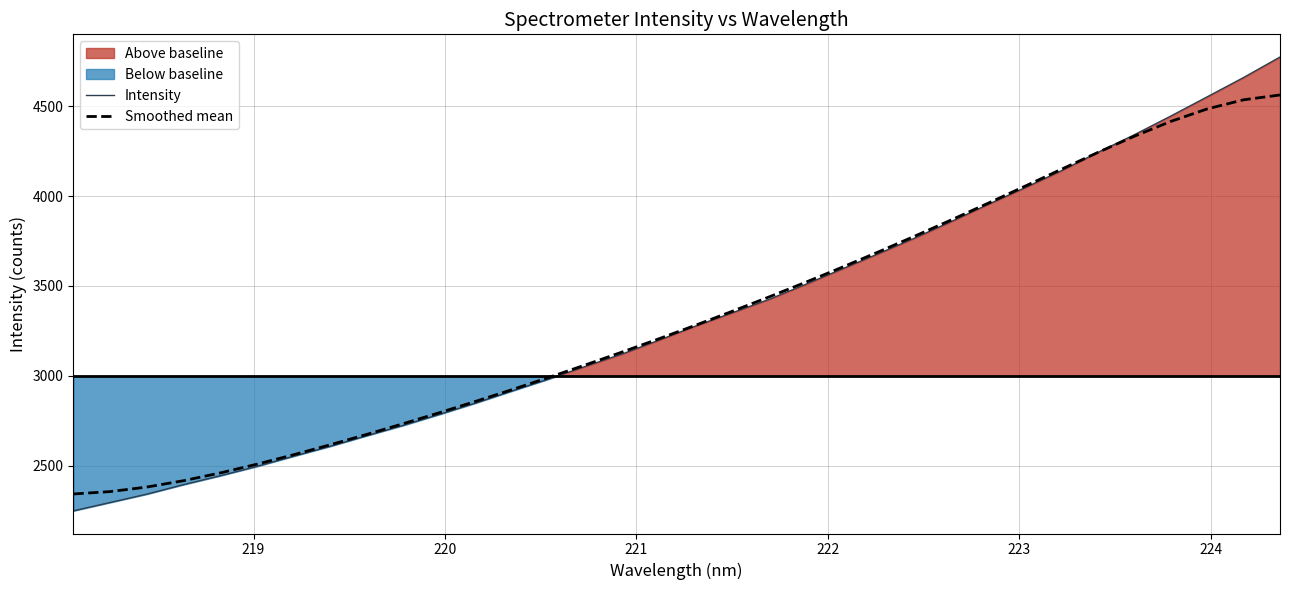

Reading left to right, transcribe all the data shown in this chart.

Intensity: 2249.6	2295.9	2342.2	2394.9	2444.1	2496.0	2552.4	2607.6	2666.5	2724.1	2785.8	2849.7	2917.1	2983.4	3053.5	3122.1	3198.4	3276.9	3350.4	3424.5	3507.7	3593.6	3679.1	3766.6	3858.5	3953.0	4044.8	4139.8	4241.7	4340.0	4444.2	4551.4	4659.1	4773.4
Smoothed mean: 2343.3	2356.5	2381.7	2416.9	2459.8	2508.3	2560.7	2616.1	2673.8	2733.6	2795.3	2859.0	2924.6	2992.2	3061.7	3133.1	3206.3	3281.5	3358.7	3438.0	3519.5	3603.1	3689.1	3777.2	3867.4	3959.6	4053.3	4147.8	4241.6	4331.9	4414.6	4484.3	4535.3	4562.3